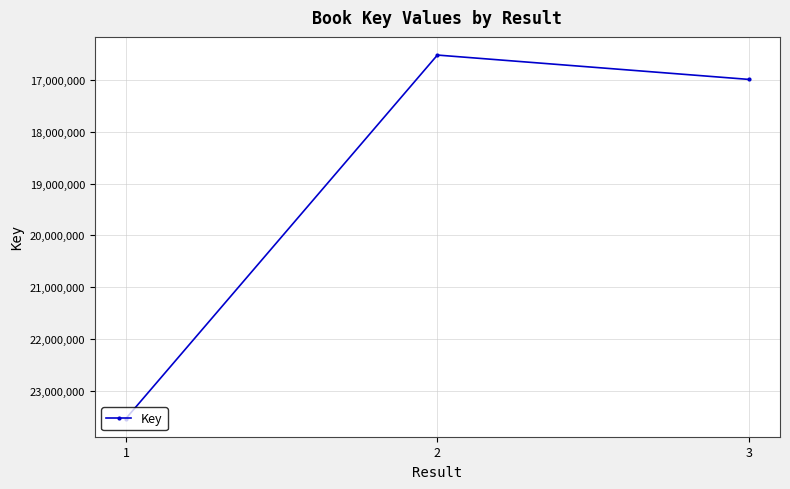

List the labels in order of value, largest first.

1, 3, 2